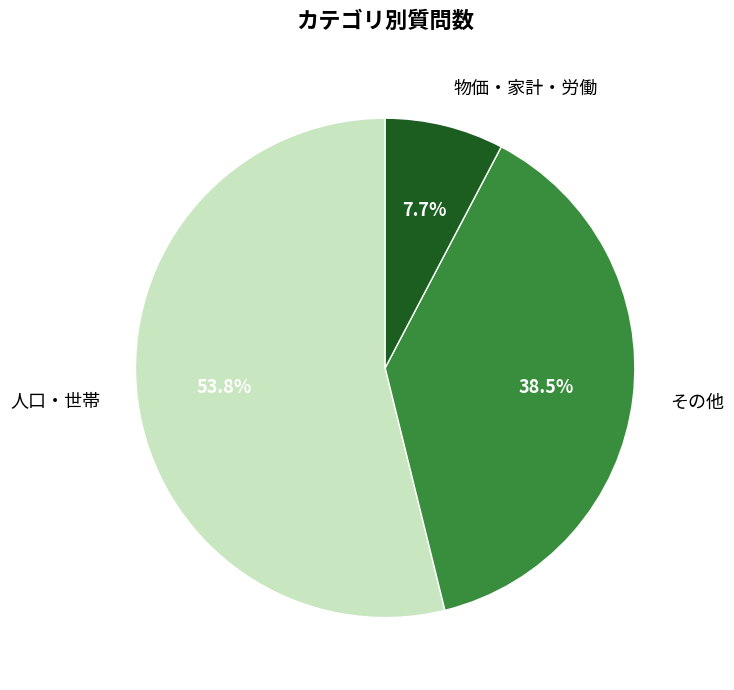

To the nearest percent, what is the difference between the largest and smallest slice percentages?

46%